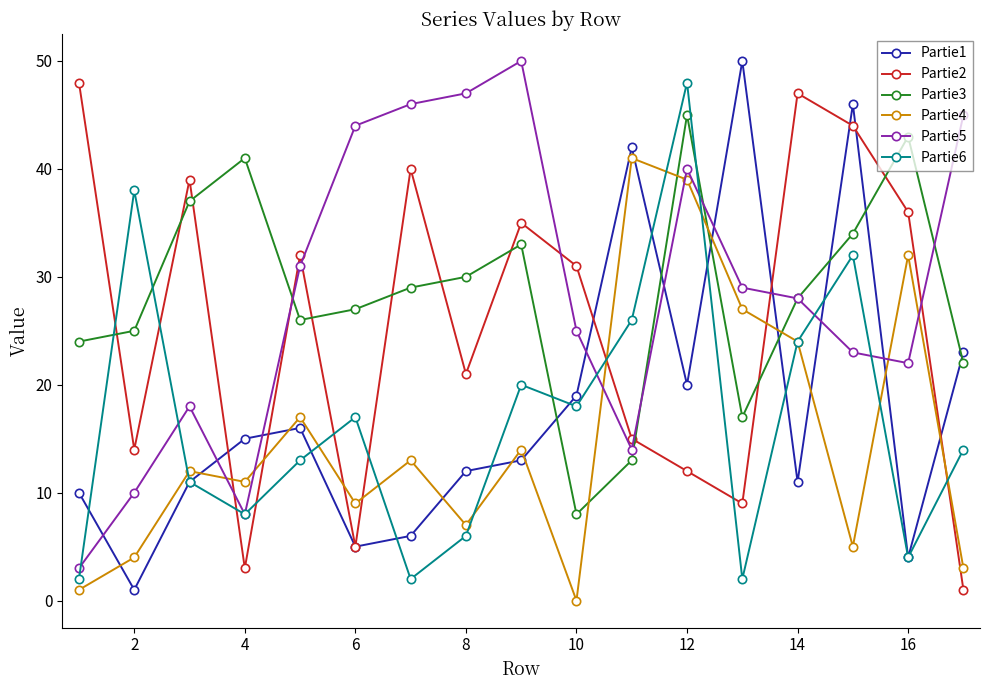

True or false: Partie2 has more than 1 interior local peaks.

True